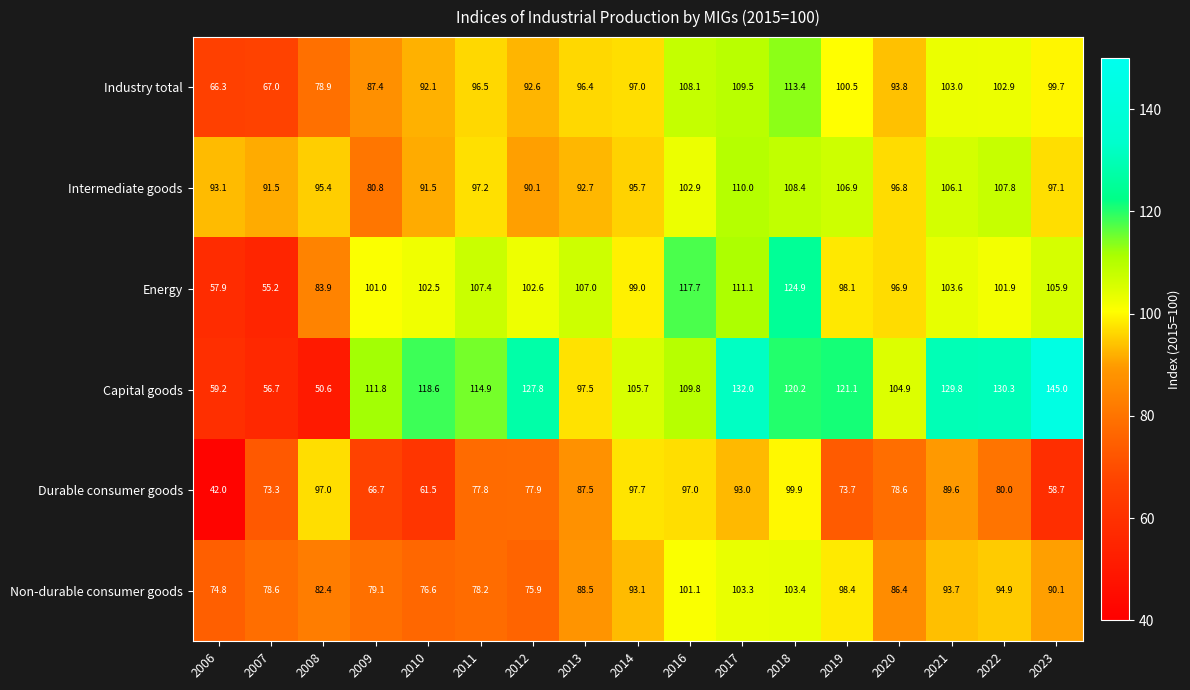

How many series are shown in this chart?

6